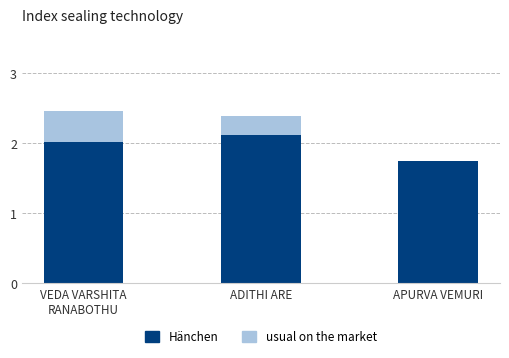

Where is Hänchen nearest to the value 1?

APURVA VEMURI